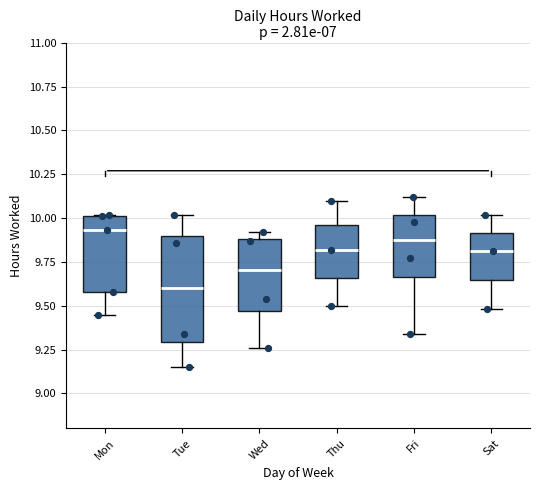

Which box's median line is the highest?

Mon